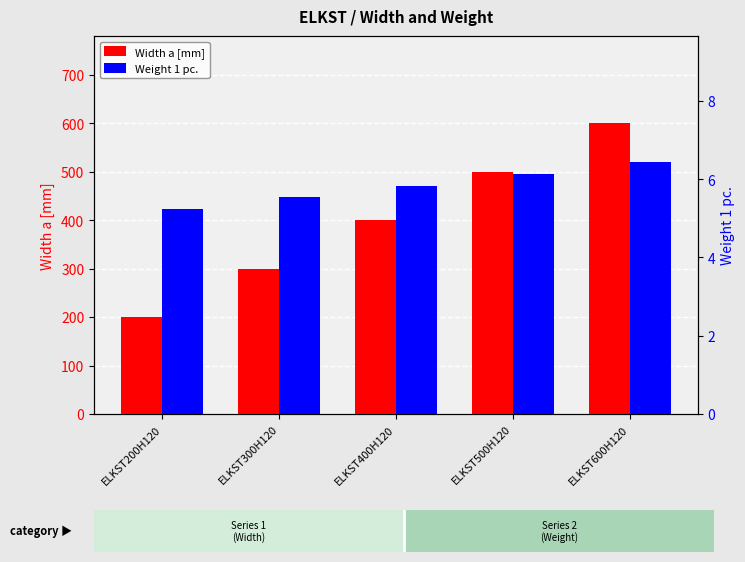

Which series has the widest spread of values?

Width a [mm]